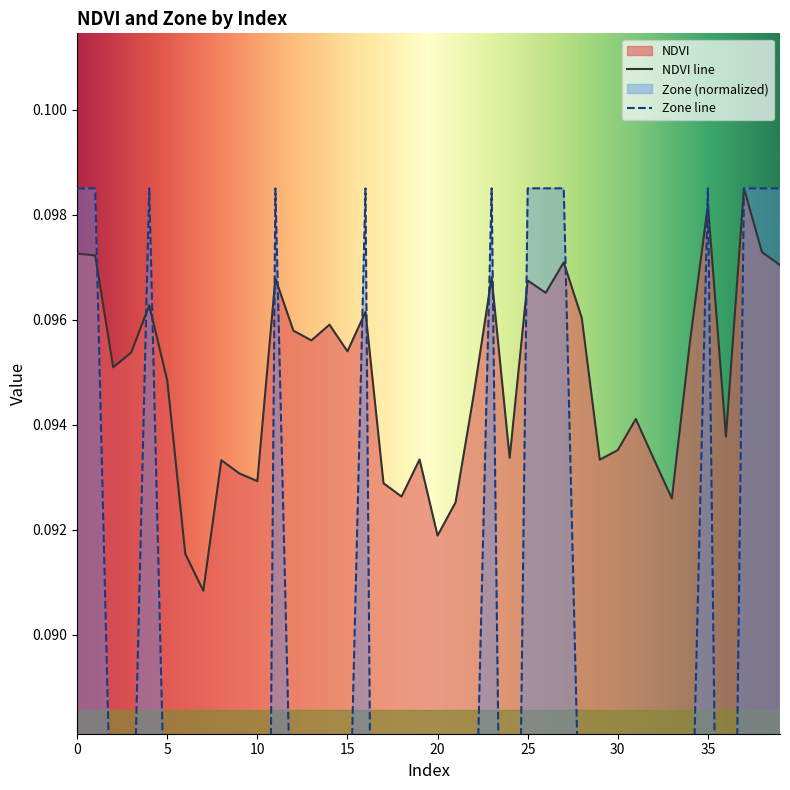

At 0, list the series in order from smallest to largest.

NDVI, Zone